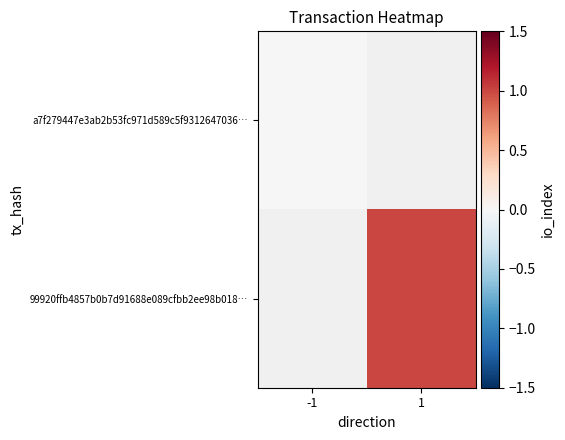

What is the maximum value shown in the chart?

1.0